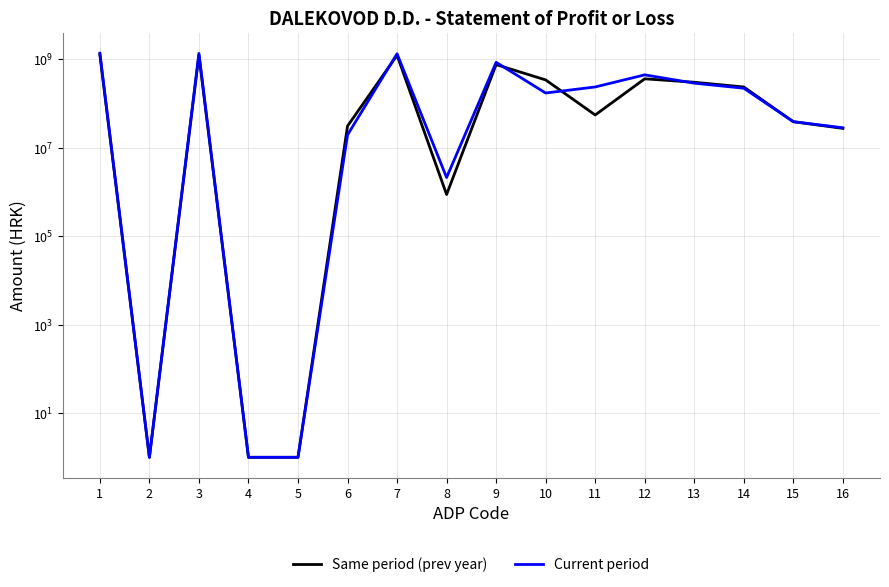

Which category has the lowest value in the Current period series?

2